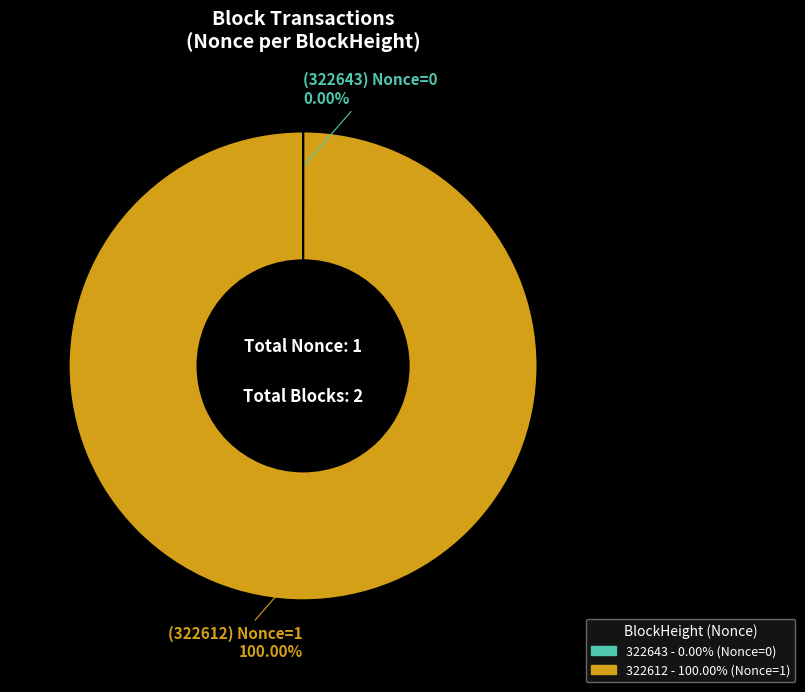

Is there any slice that represents more than half of the pie?

Yes